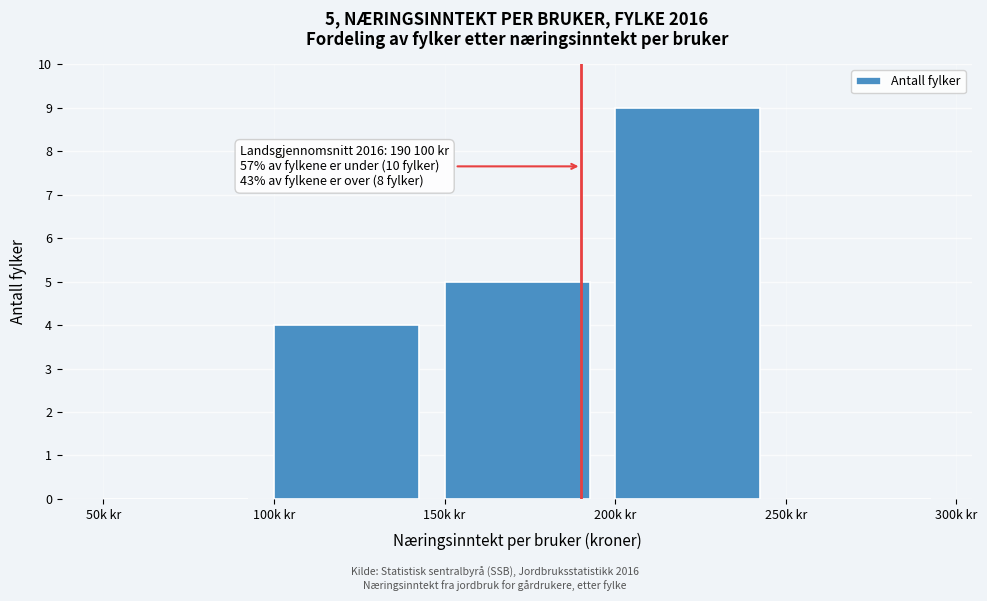

Reading left to right, transcribe all the data shown in this chart.

50k kr=0	100k kr=4	150k kr=5	200k kr=9	250k kr=0